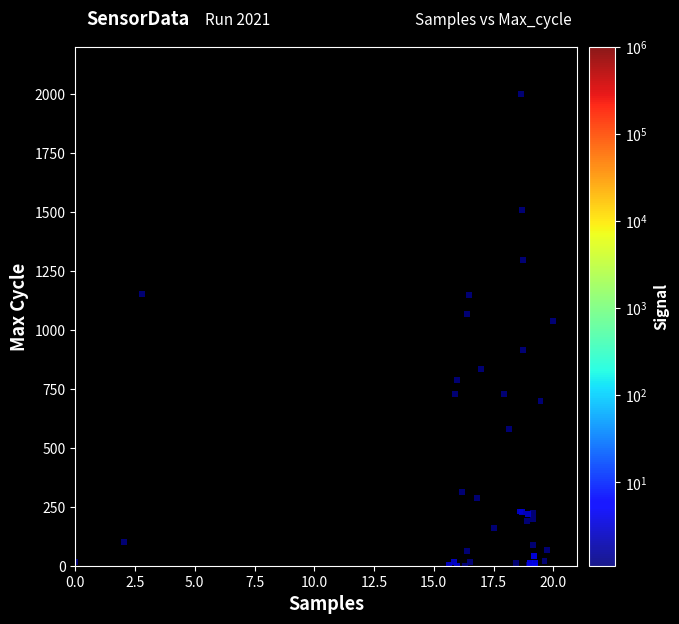

What Y value in the scatter plot is closest to 1000?

1037.9